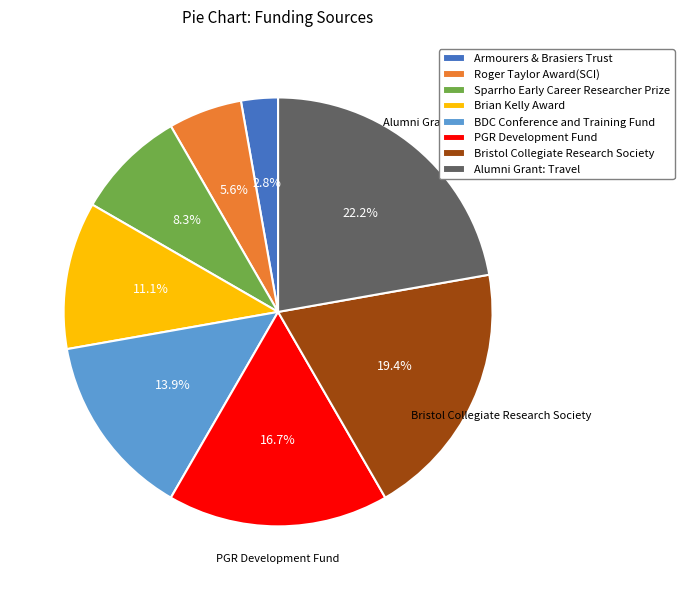

The BDC Conference and Training Fund slice represents 21% of the pie. True or false?

False